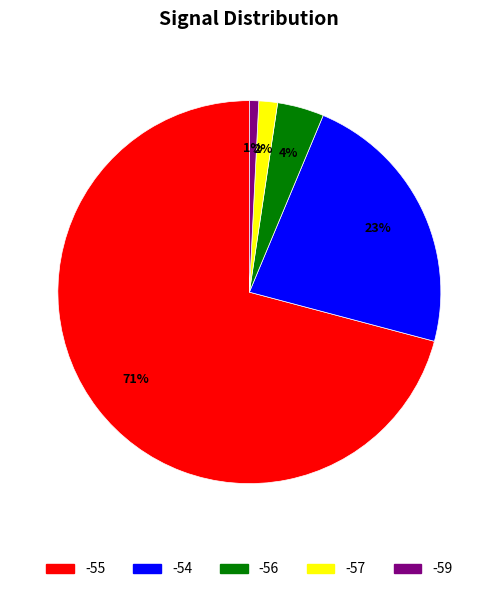

Is there any slice that represents more than half of the pie?

Yes